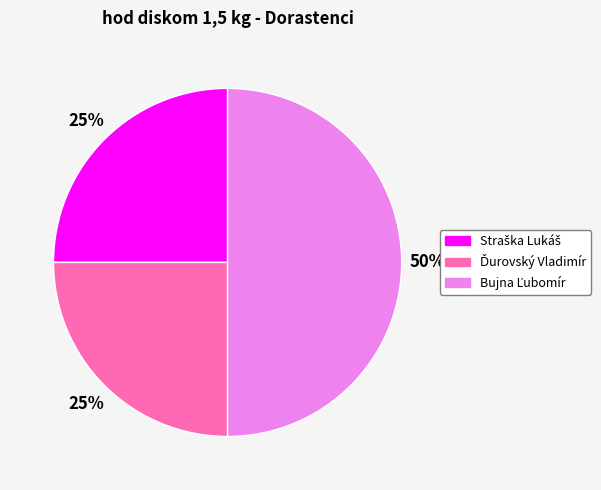

Count the number of slices in the pie.

3